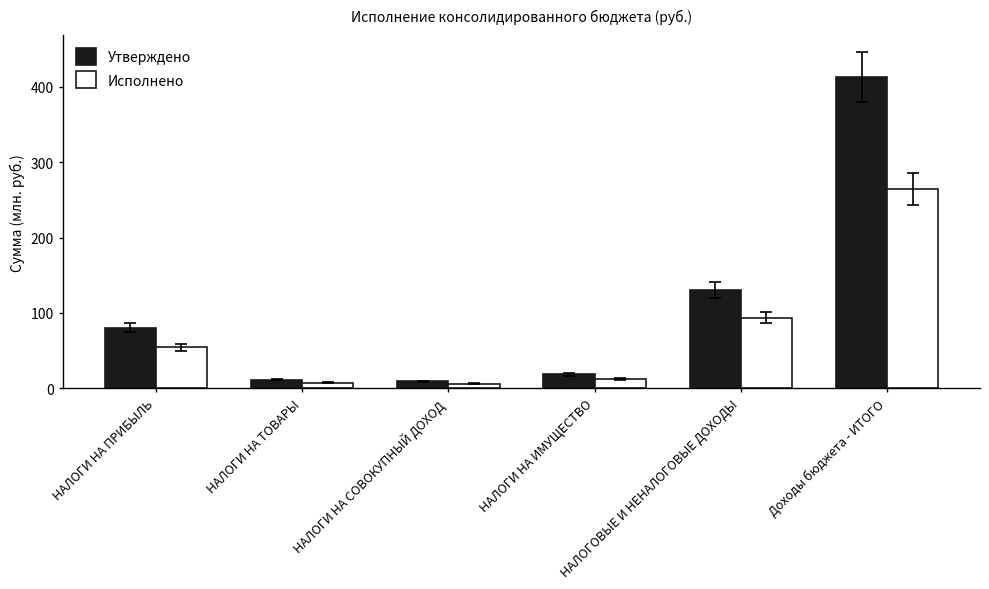

List the series in order of their overall mean, highest first.

Утверждено, Исполнено